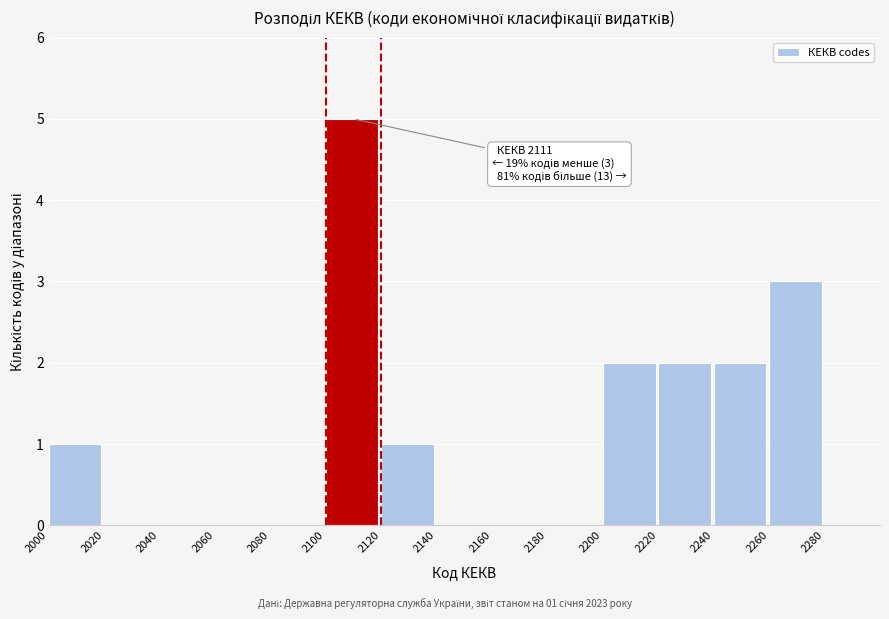

Over which range of the x-axis is the bar tallest?

2100 to 2120